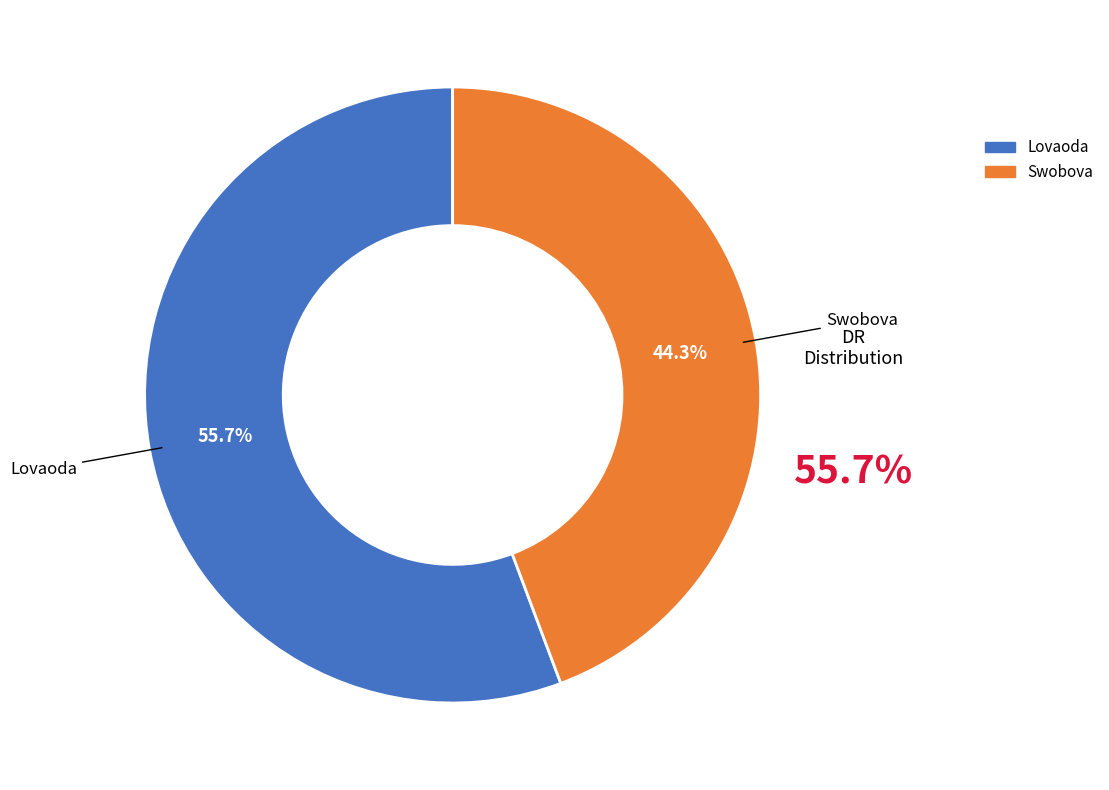

Which category accounts for the majority?

Lovaoda